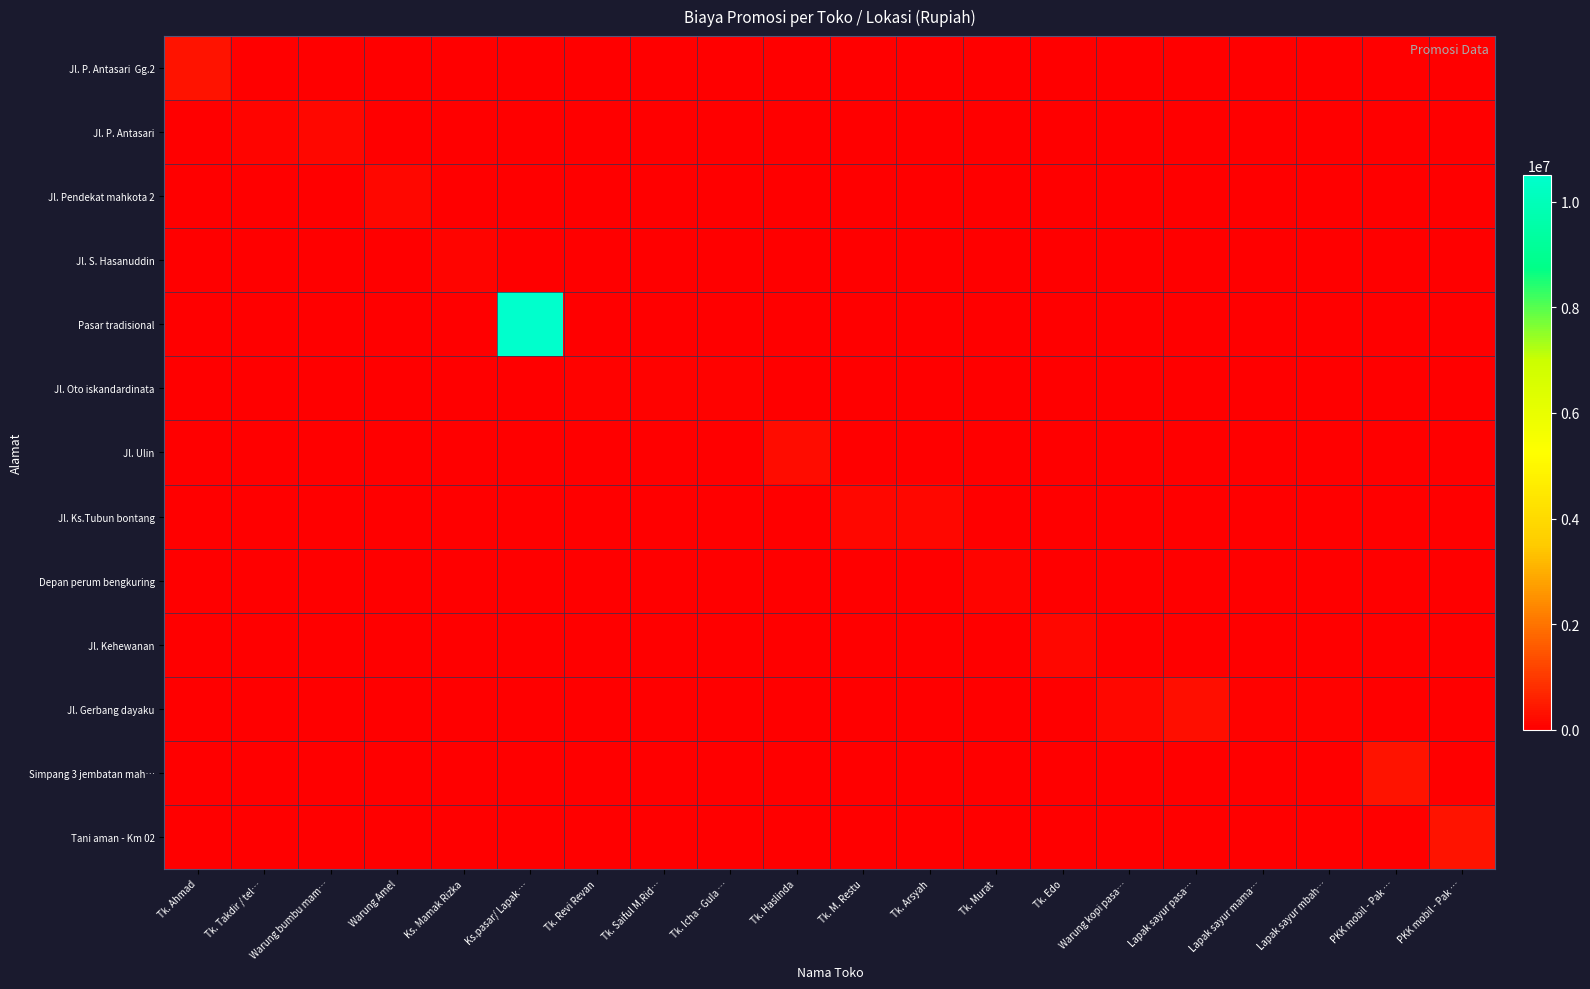

Which series has the largest total across all categories?

Pasar tradisional